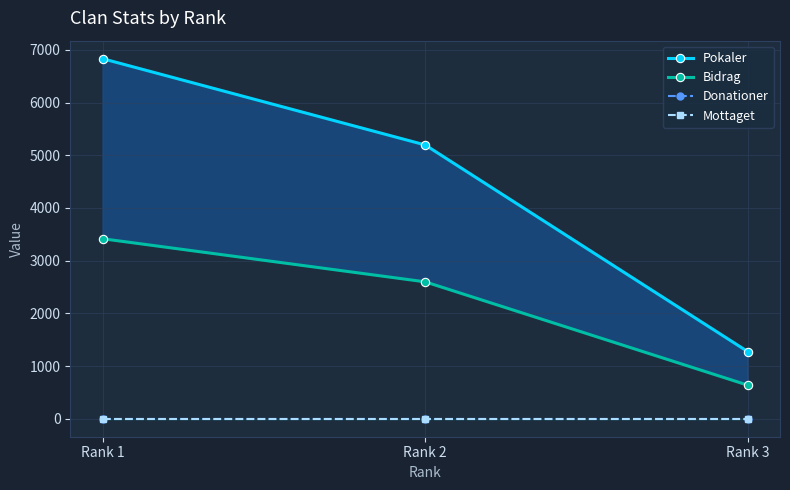

List the series in order of their peak value, lowest first.

Donationer, Mottaget, Bidrag, Pokaler